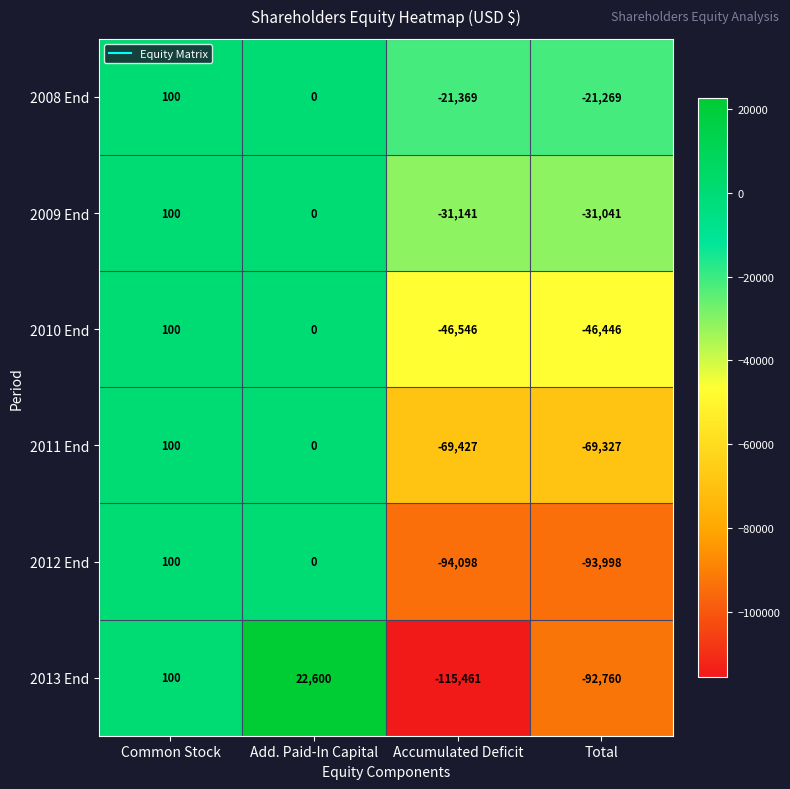

Where does the 2010 End series first go above 0?

Common Stock